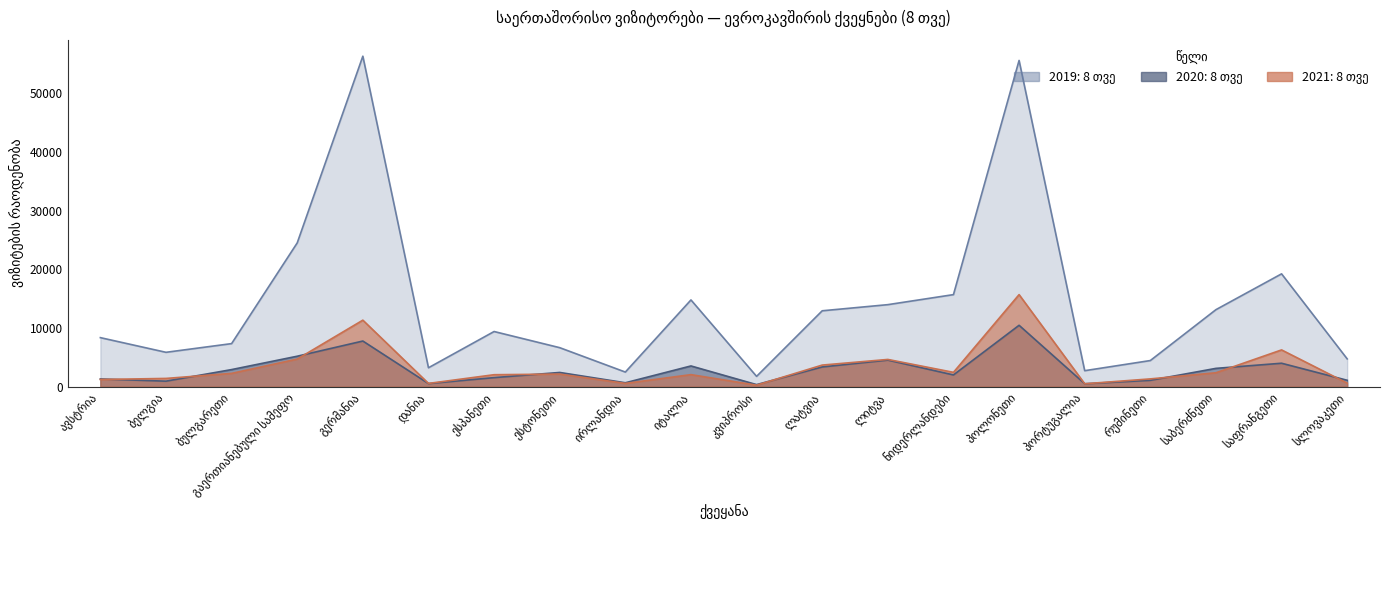

Which series has the largest total across all categories?

2019: 8 თვე